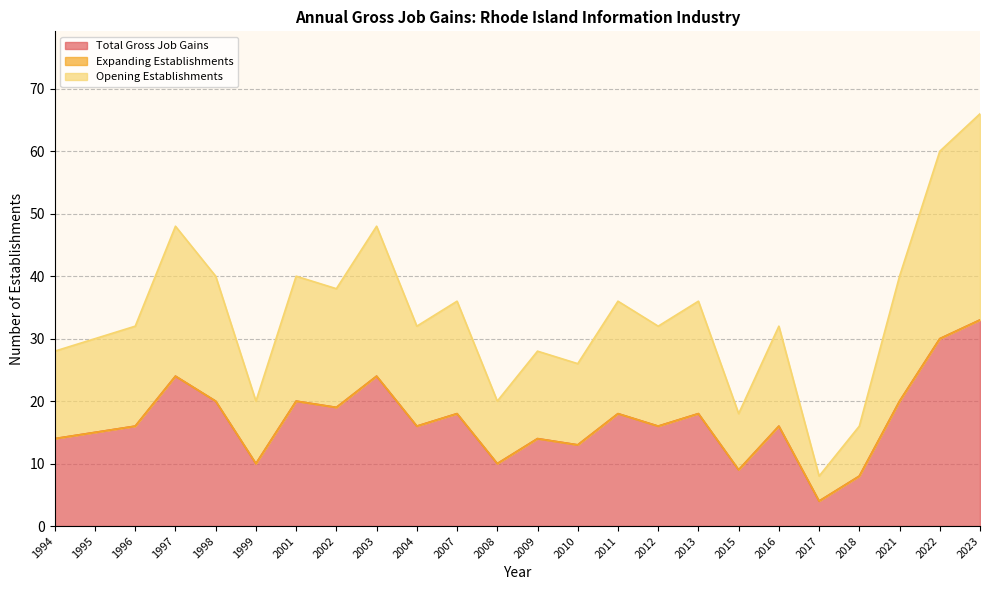

True or false: Total Gross Job Gains and Opening Establishments intersect in this chart.

False